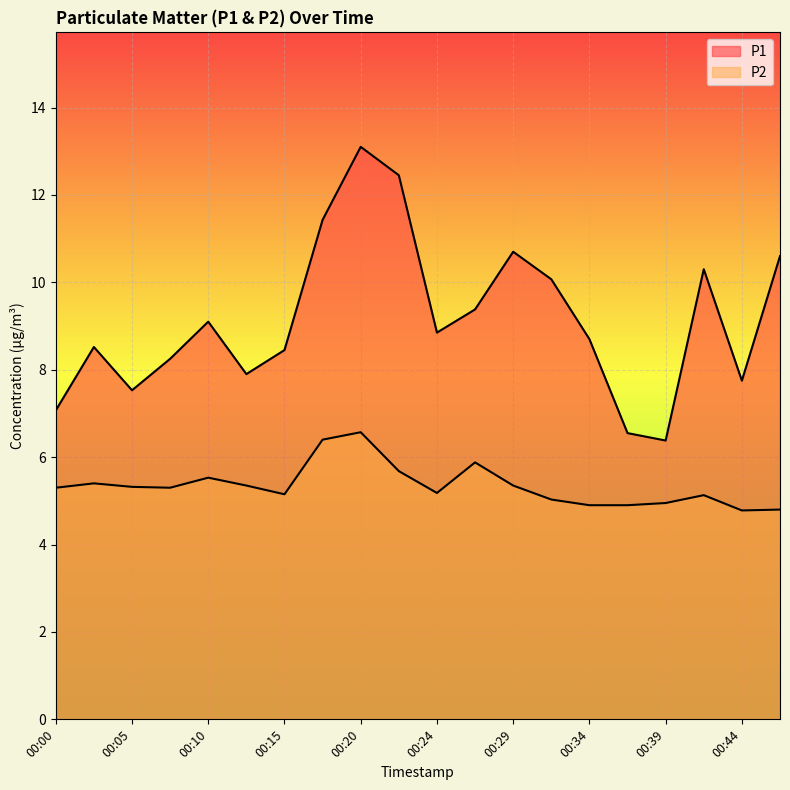

Where is the first local maximum for P1?

00:02